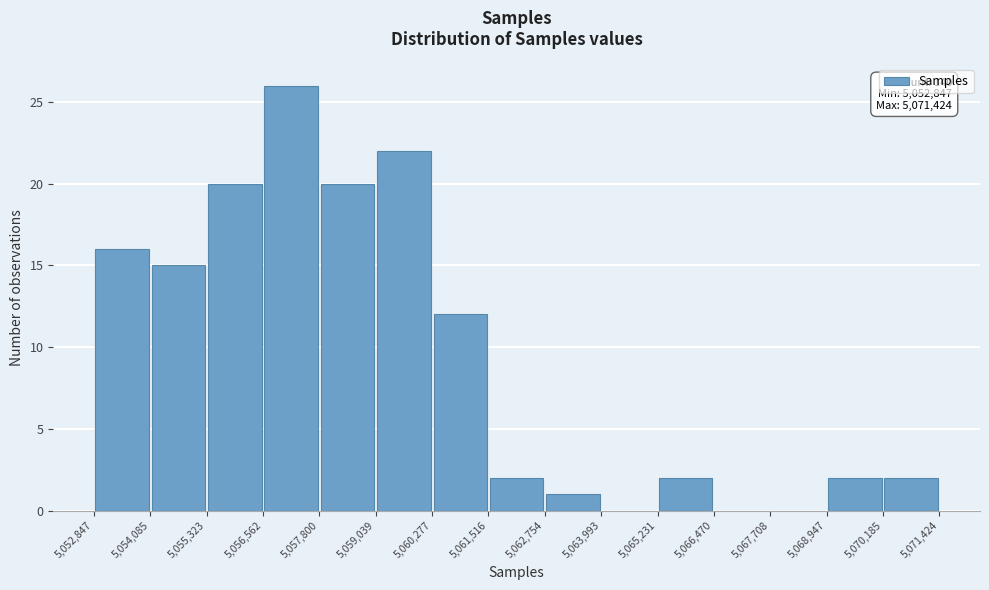

Over which range of the x-axis is the bar tallest?

5,056,562 to 5,057,800